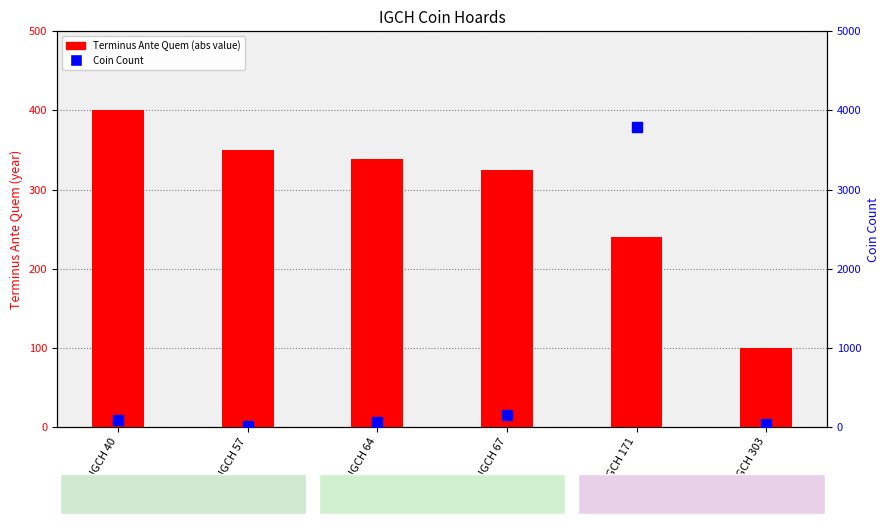

At how many categories does at least one series exceed 1883?

1